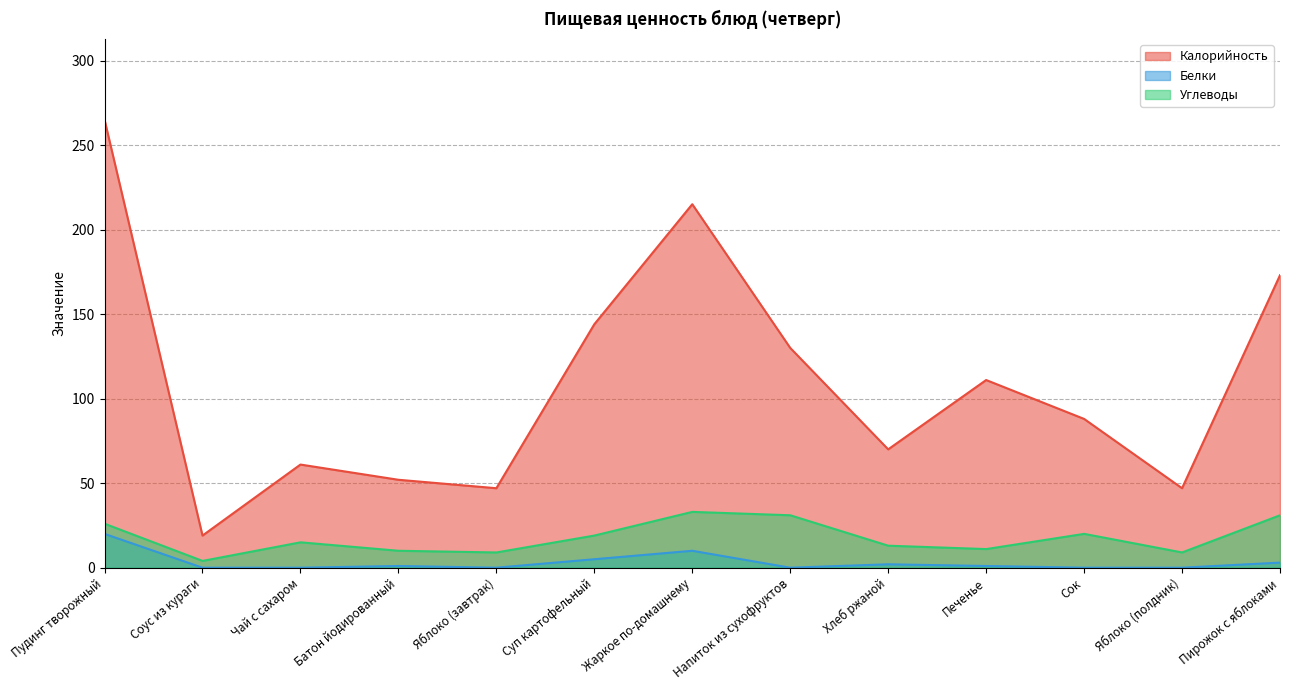

Does the chart have visible grid lines?

Yes